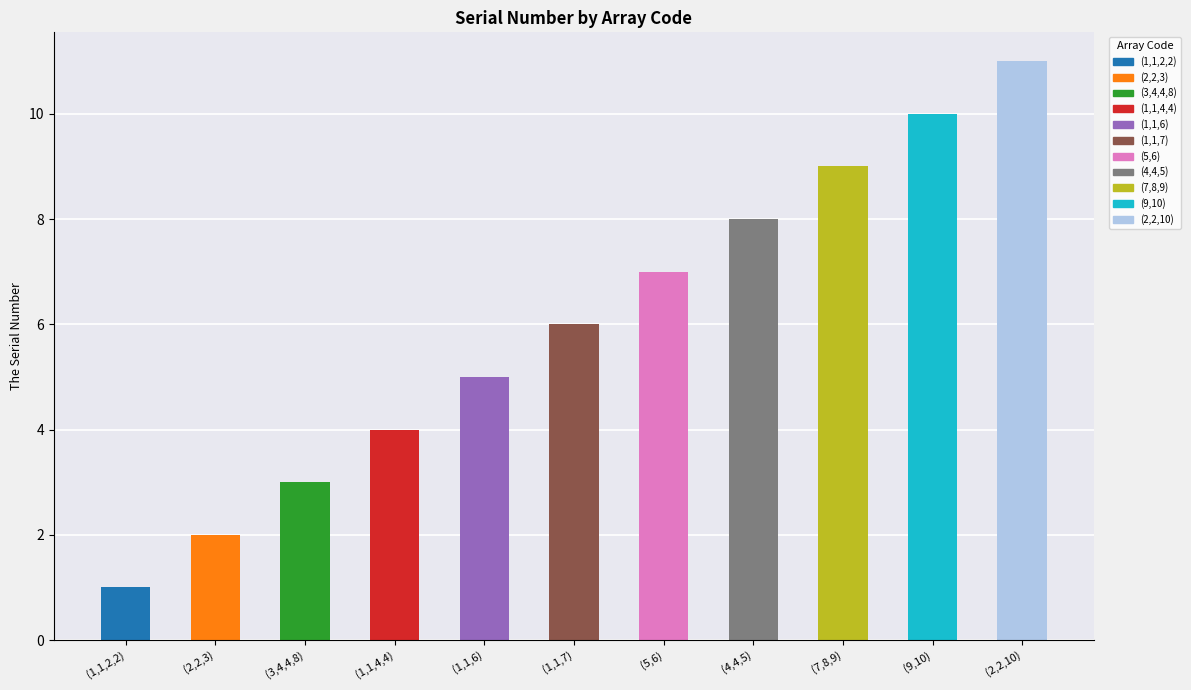

How many data points are less than 6?

5